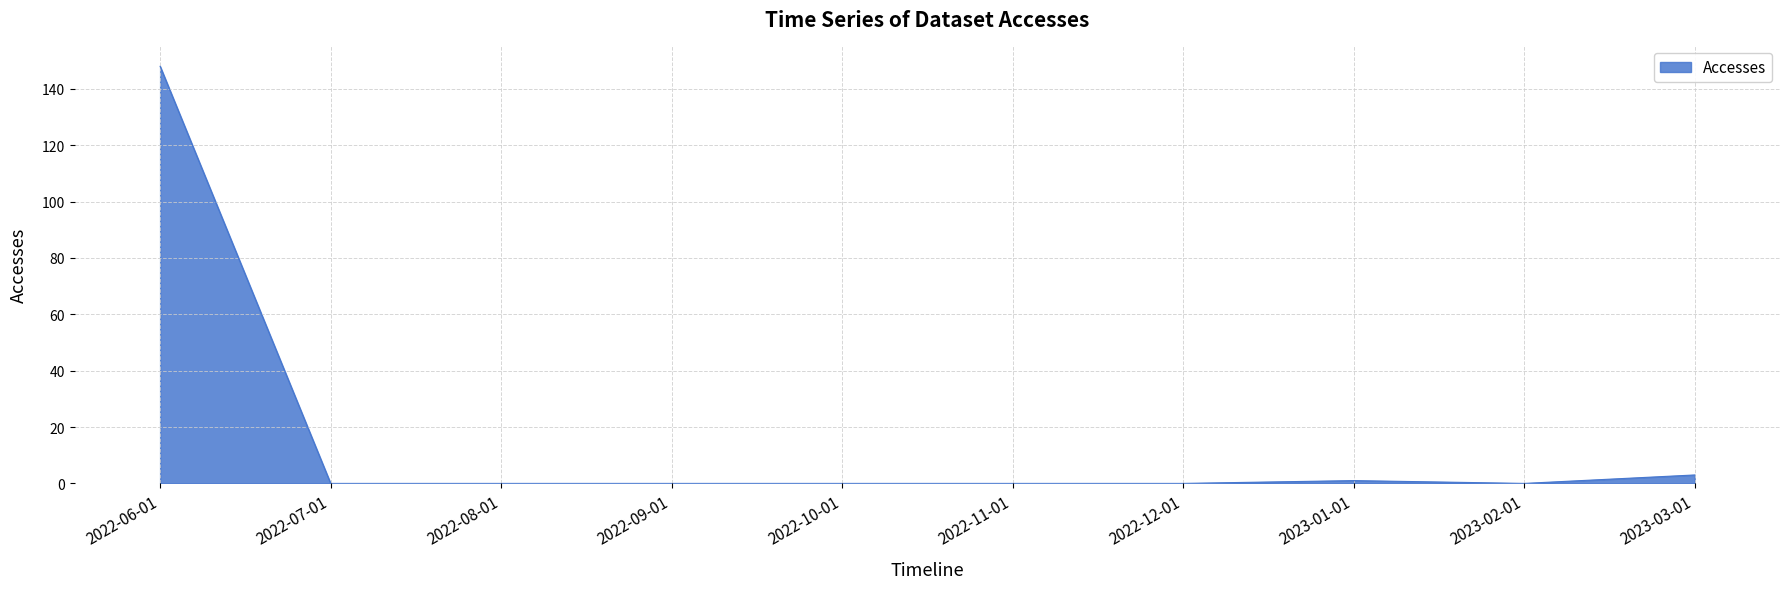

True or false: the data shows 0 at 2023-02-01.

True